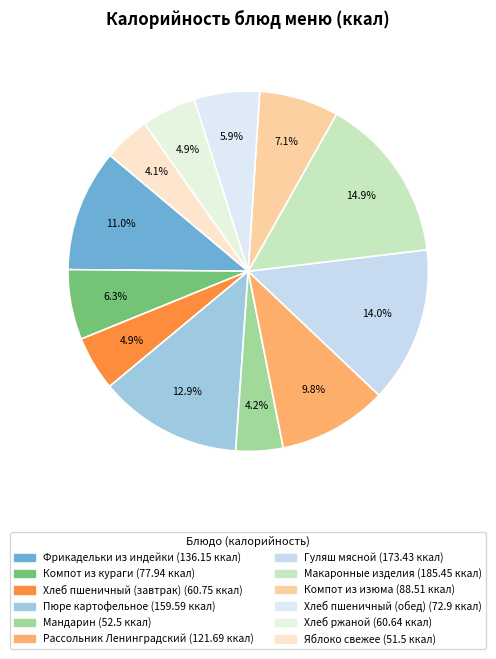

How many segments does this pie chart have?

12